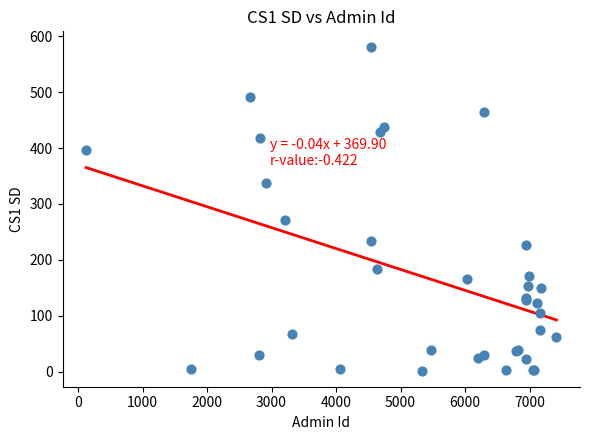

What Y value in the scatter plot is closest to 291?

271